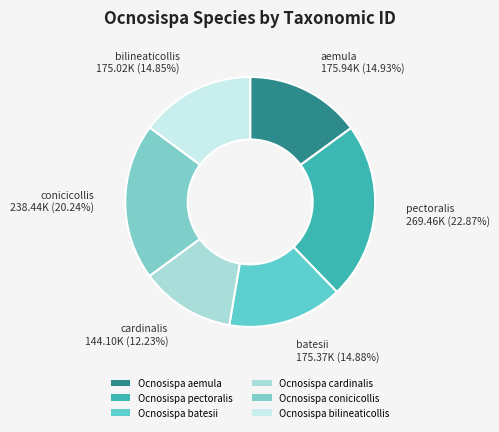

How many slices are in this pie chart?

6